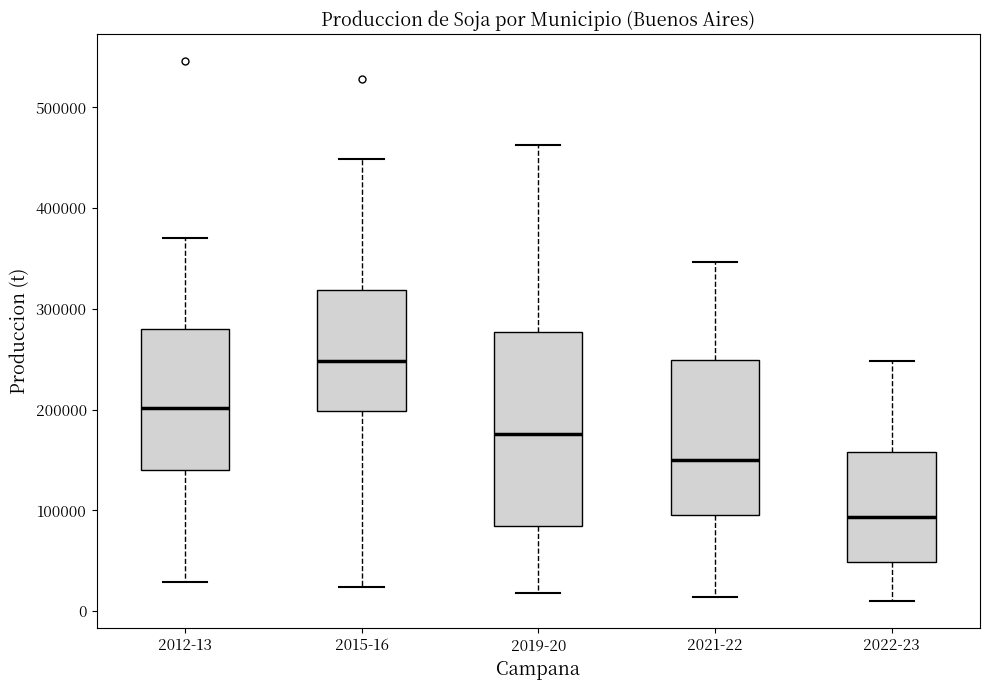

Which box is the tallest, from its lower edge to its upper edge?

2019-20